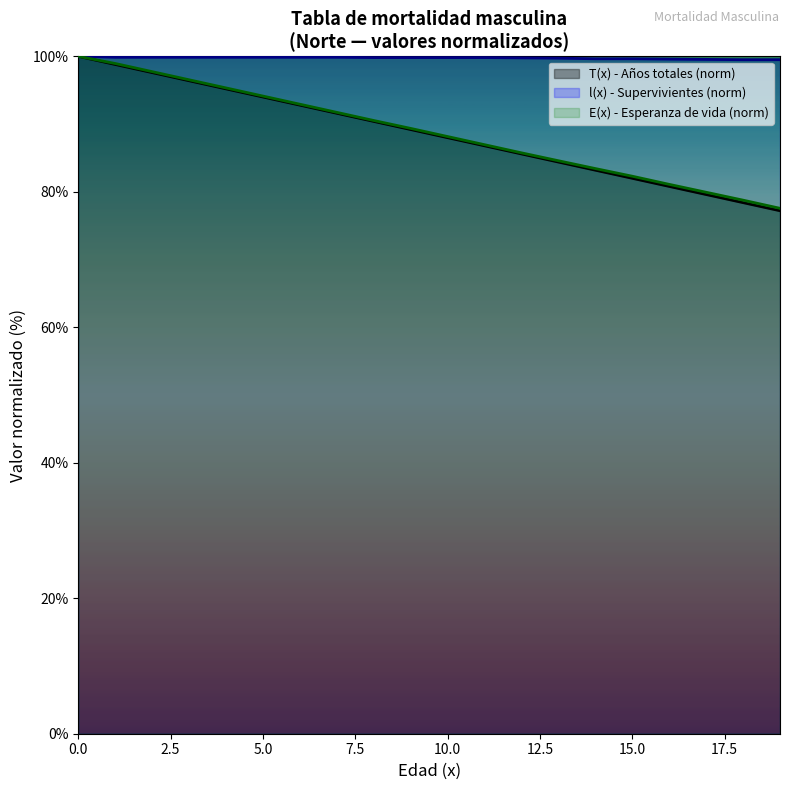

How many lines are shown in the chart?

3